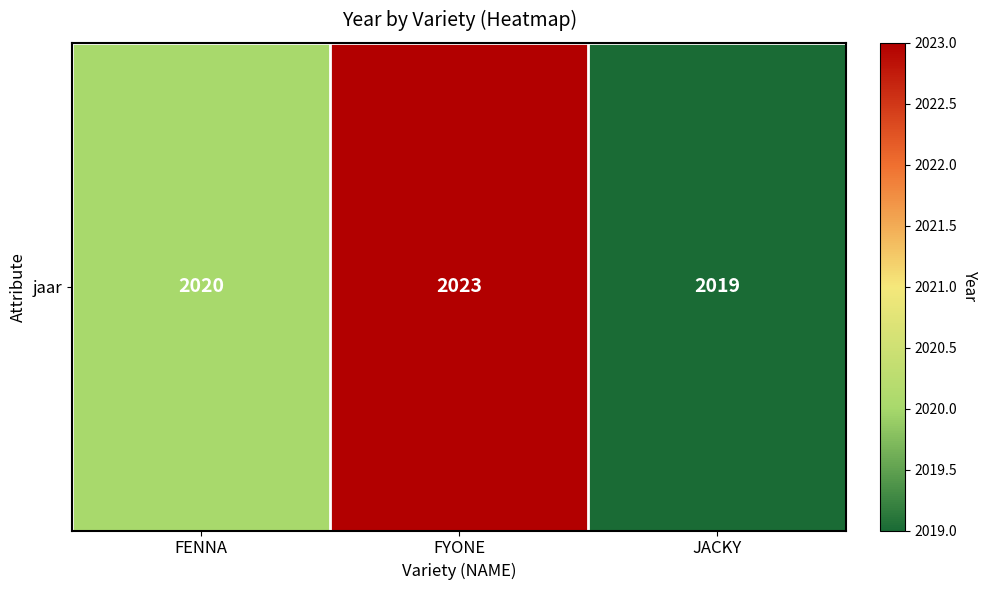

Count the number of categories in the chart.

3